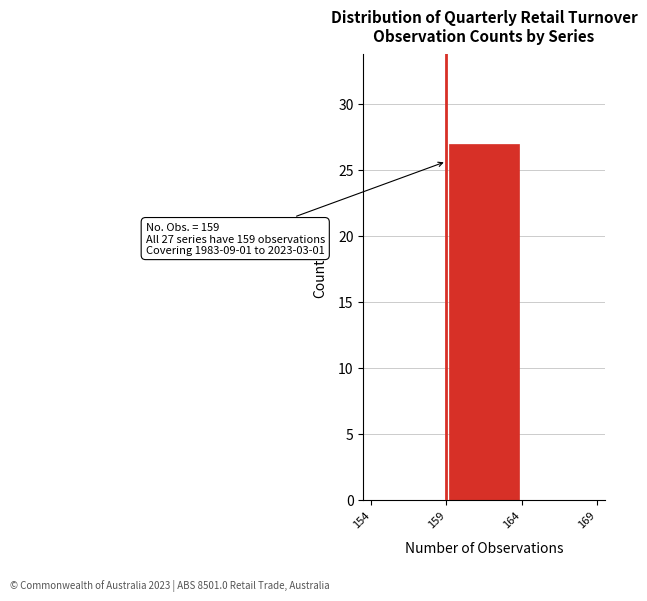

Over which range of the x-axis is the bar tallest?

159 to 164